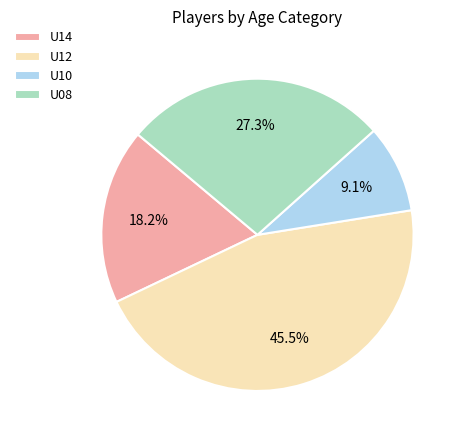

Combined, do U14 and U10 account for over 50%?

No